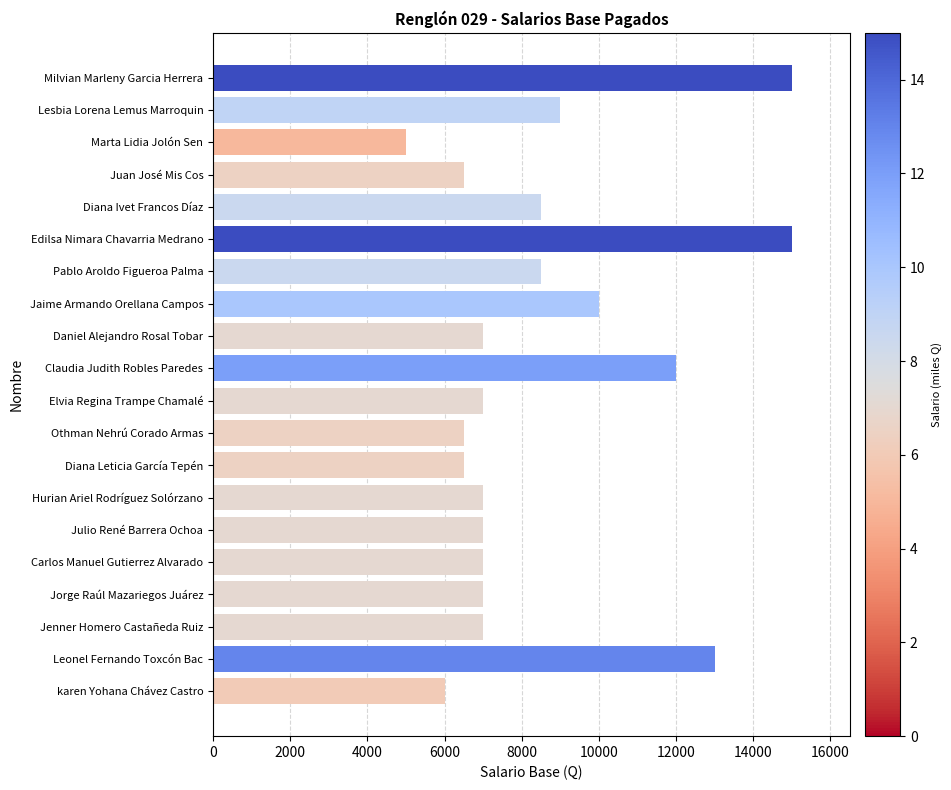

What is the minimum value shown in the chart?

5000